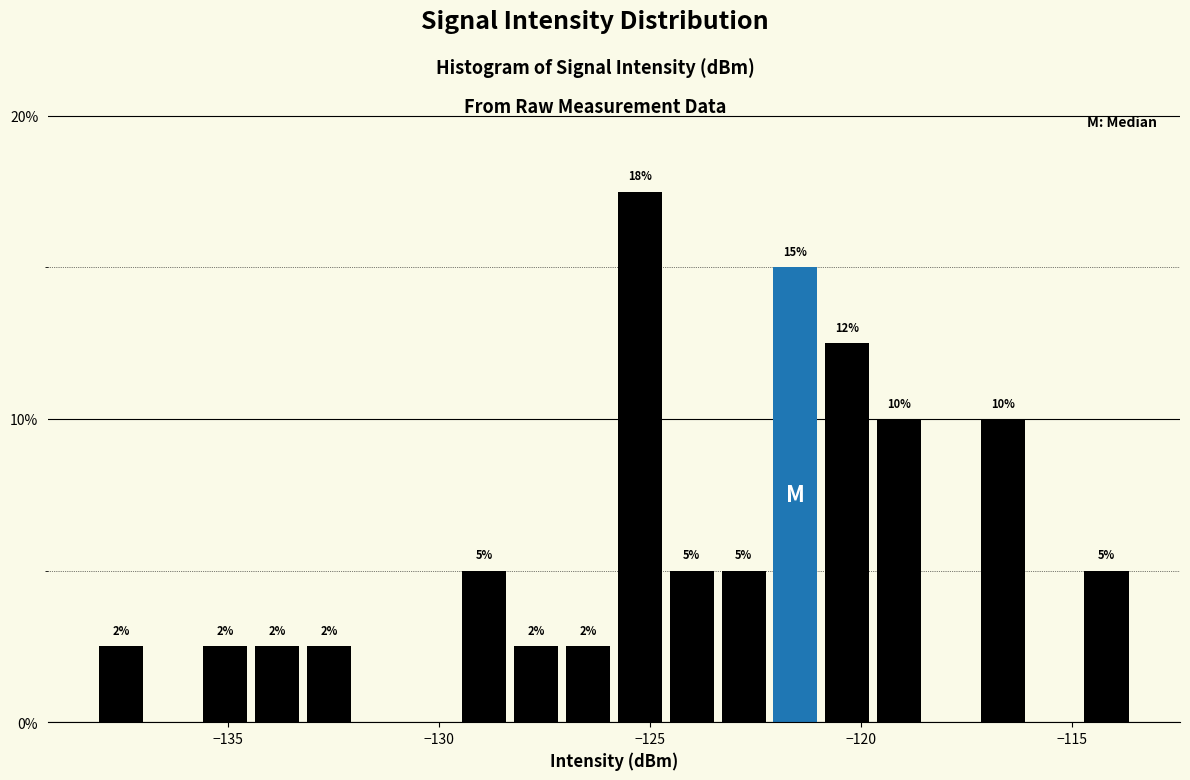

Around what value on the x-axis is the tallest bar? Give the approximate position of its centre, as read against the axis.

-125.0